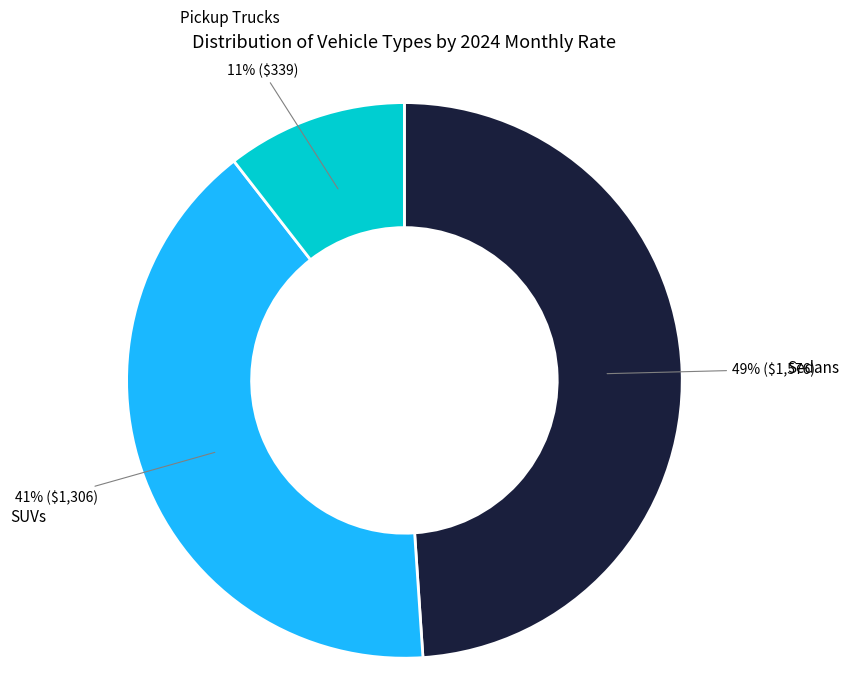

Count the number of slices in the pie.

3